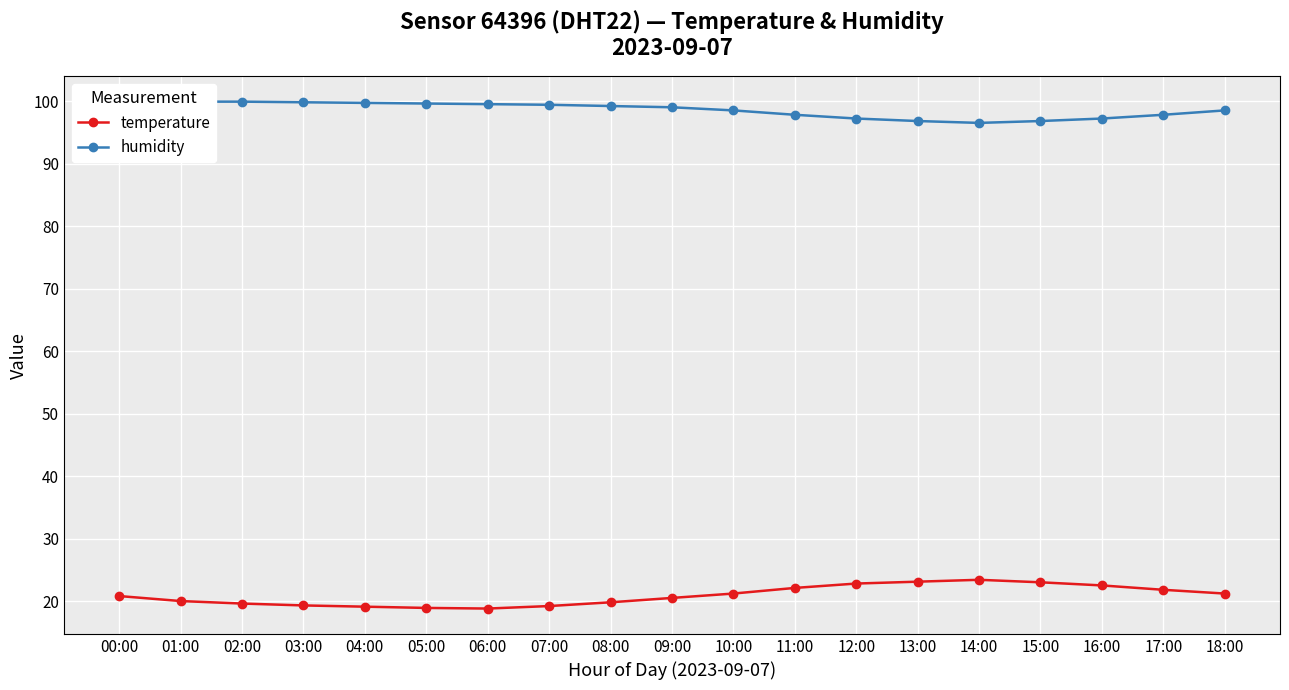

Rank the series by their maximum value, from highest to lowest.

humidity, temperature